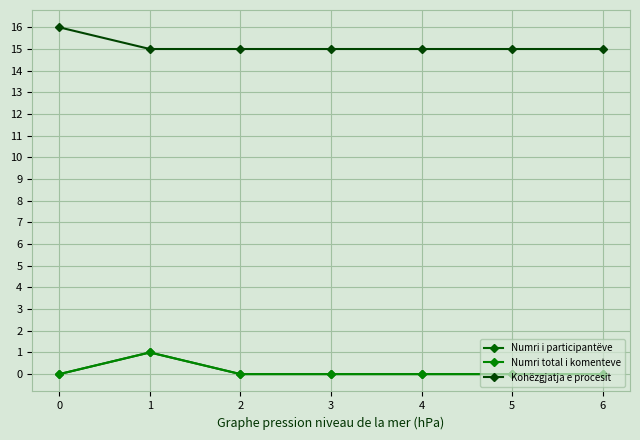

What are all the series names shown in the legend?

Numri i participantëve, Numri total i komenteve, Kohëzgjatja e procesit